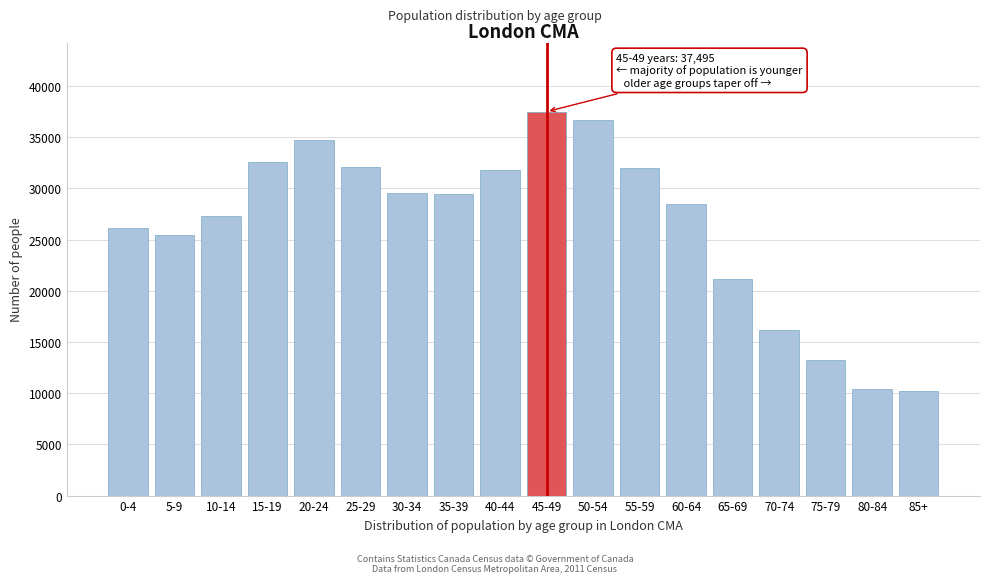

Between 10-14 and 5-9, which is larger?

10-14